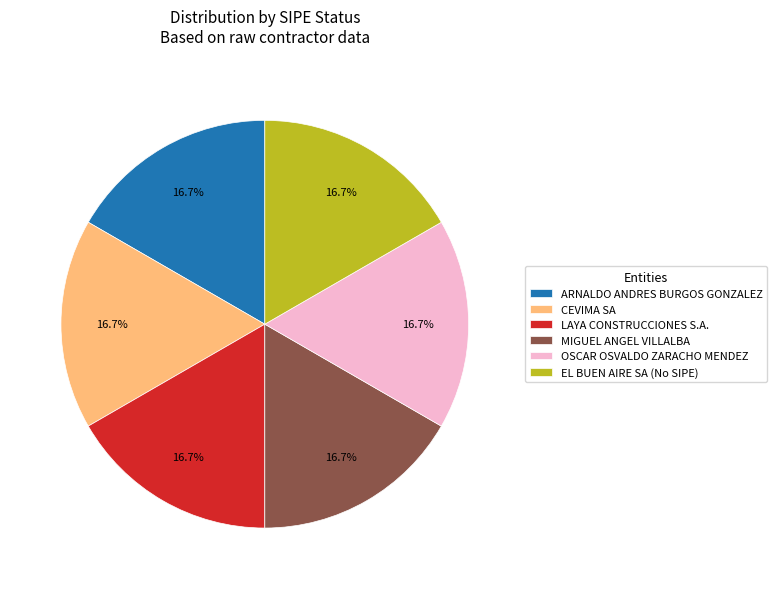

Is CEVIMA SA the majority of the pie?

No